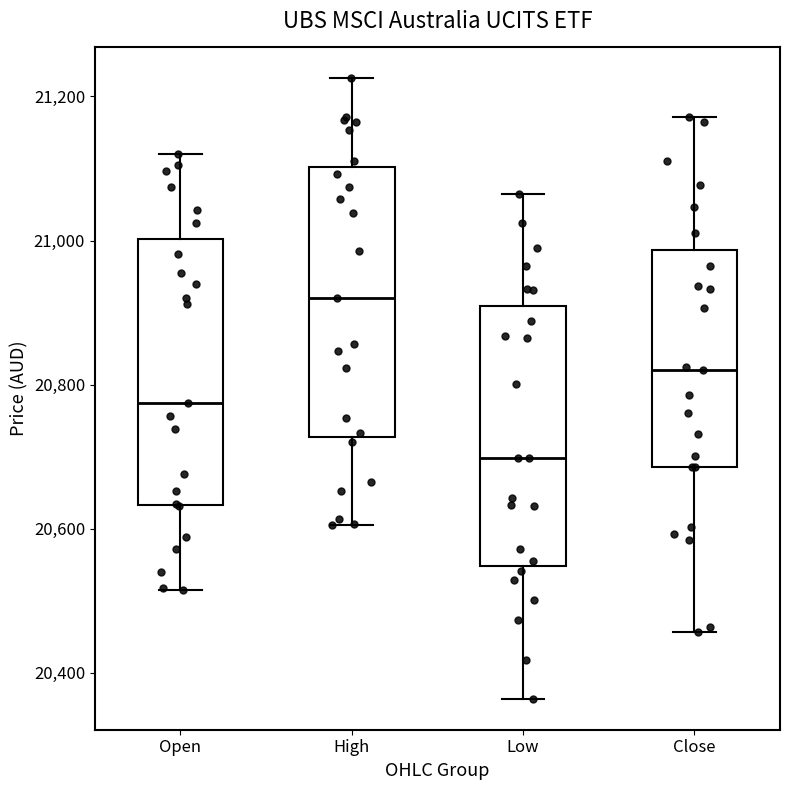

Reading left to right, read every box against the y-axis: the position of its median line, the range the box covers, and the ends of its whiskers. The values are not printed on the chart, so give them approximately, as read against the axis.

Open: median 20780, box 20640 to 21000, whiskers 20520 to 21120
High: median 20920, box 20720 to 21100, whiskers 20600 to 21220
Low: median 20700, box 20540 to 20900, whiskers 20360 to 21060
Close: median 20820, box 20680 to 20980, whiskers 20460 to 21180